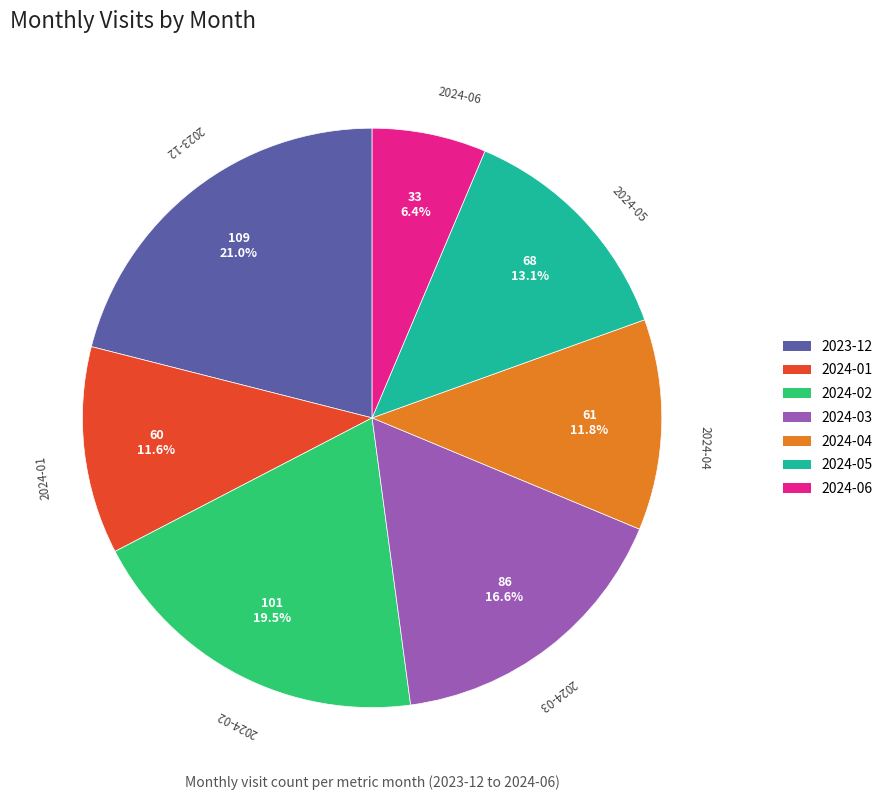

What percentage is NOT represented by 2024-05?

86.9%